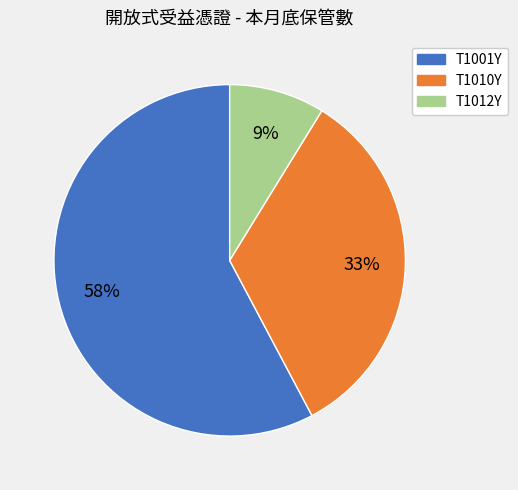

To the nearest percent, what is the average slice percentage?

33%